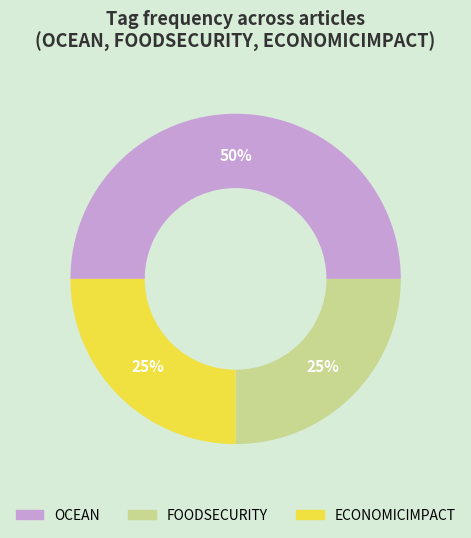

Is it true that ECONOMICIMPACT is 33% of the pie?

False